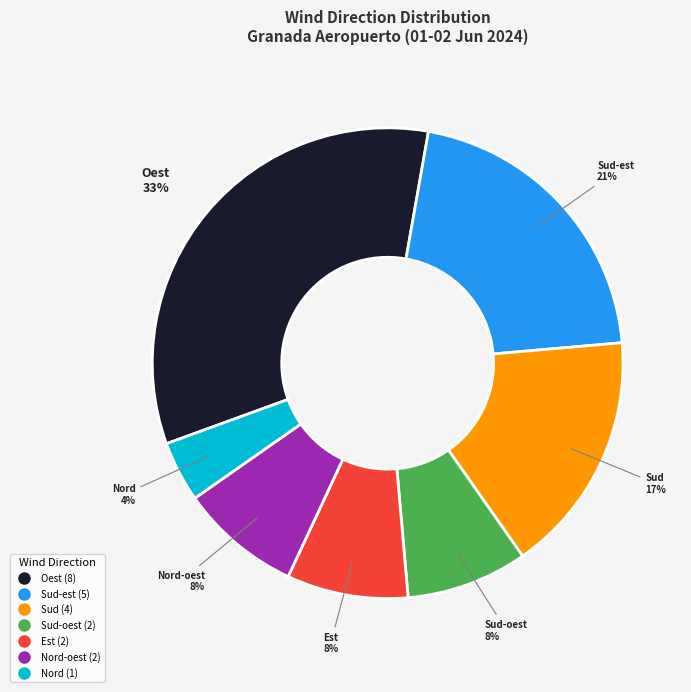

How many slices are in this pie chart?

7